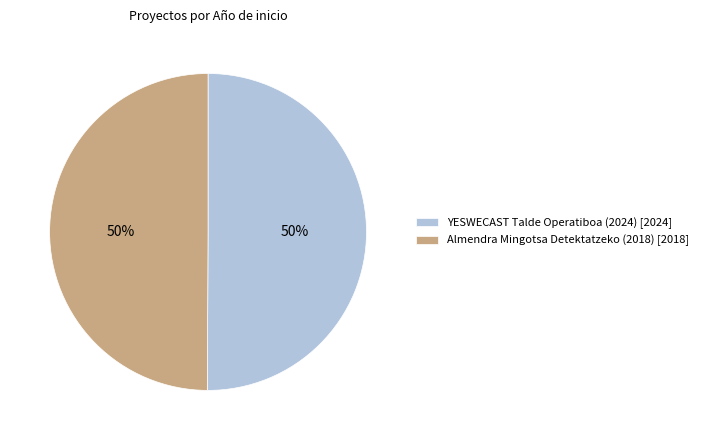

Approximately how many times larger is the value at Almendra Mingotsa Detektatzeko (2018) [2018] compared to YESWECAST Talde Operatiboa (2024) [2024]?

1.0